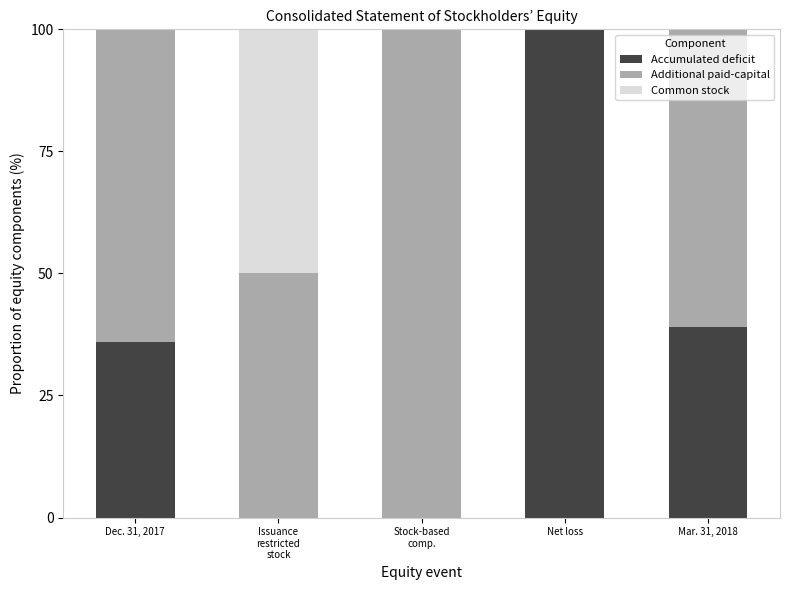

What is the highest value of the Accumulated deficit series?

100.0